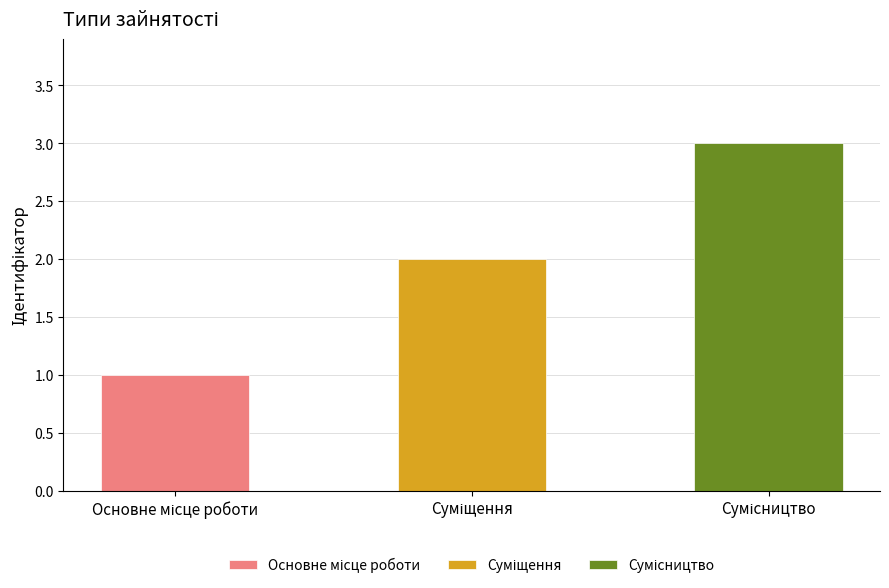

Which category has the highest value across all series?

Сумісництво